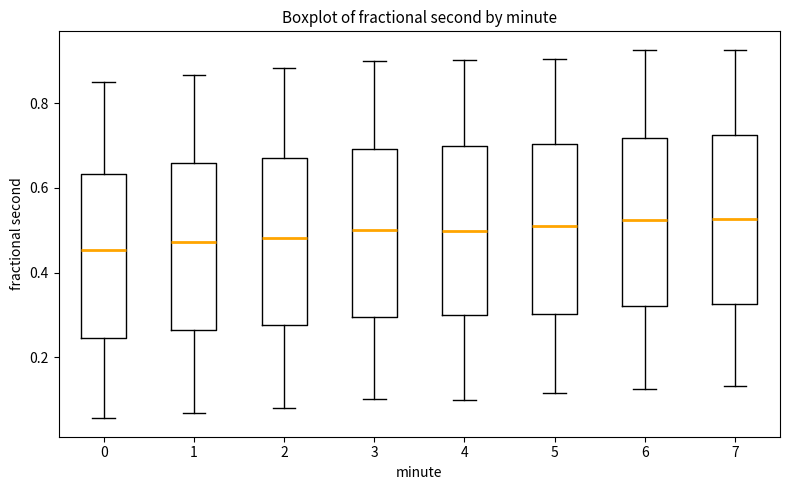

Reading left to right, transcribe this box plot: for each box, give where its median line is, the range the box spans, and where its two whiskers end, as read against the y-axis. The values are not printed on the chart, so give them approximately, as read against the axis.

0: median 0.46, box 0.24 to 0.64, whiskers 0.06 to 0.86
1: median 0.48, box 0.26 to 0.66, whiskers 0.06 to 0.86
2: median 0.48, box 0.28 to 0.68, whiskers 0.08 to 0.88
3: median 0.50, box 0.30 to 0.70, whiskers 0.10 to 0.90
4: median 0.50, box 0.30 to 0.70, whiskers 0.10 to 0.90
5: median 0.50, box 0.30 to 0.70, whiskers 0.12 to 0.90
6: median 0.52, box 0.32 to 0.72, whiskers 0.12 to 0.92
7: median 0.52, box 0.32 to 0.72, whiskers 0.14 to 0.92